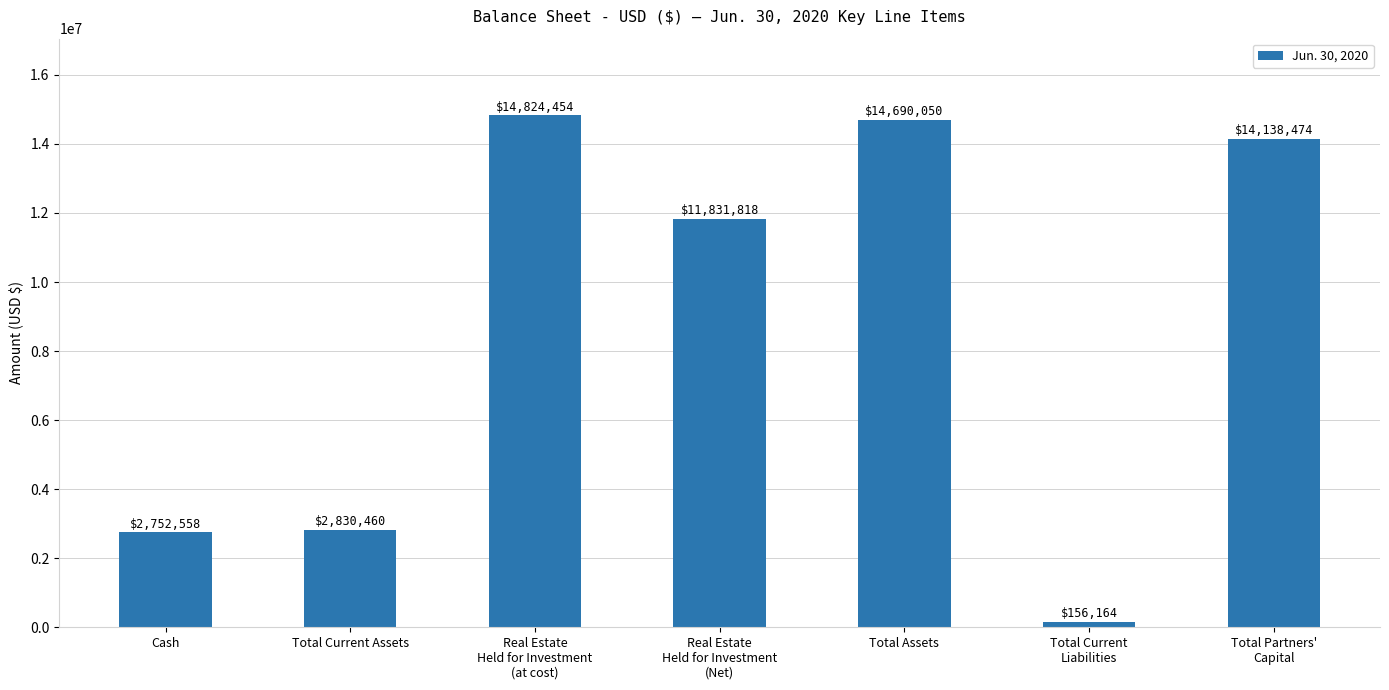

List the labels in order of value, smallest first.

Total Current
Liabilities, Cash, Total Current Assets, Real Estate
Held for Investment
(Net), Total Partners'
Capital, Total Assets, Real Estate
Held for Investment
(at cost)